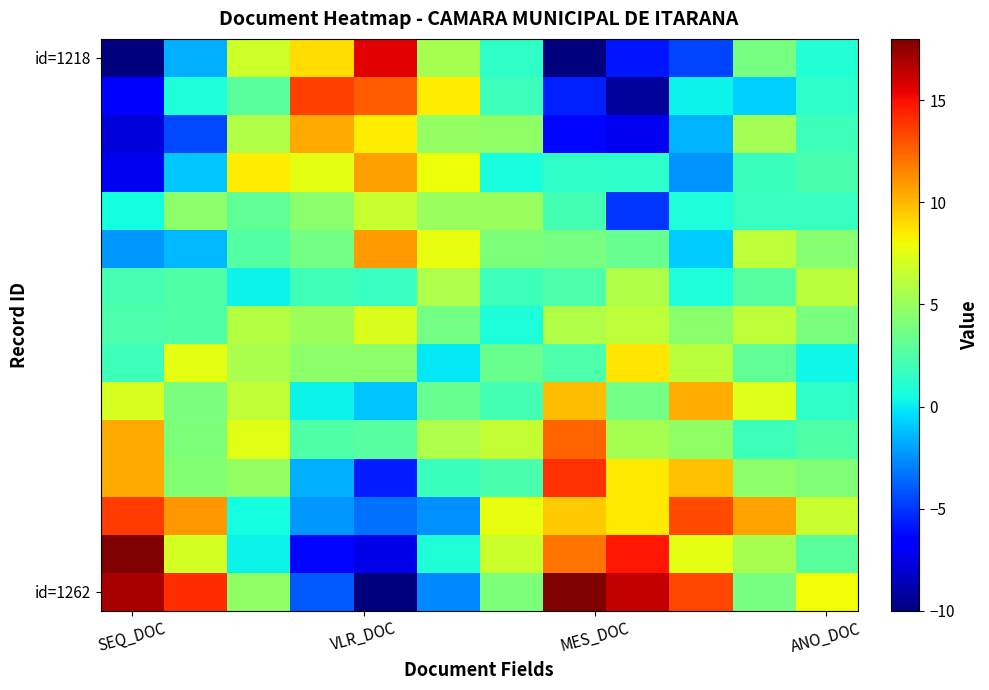

Which series has the widest spread of values?

id=1262